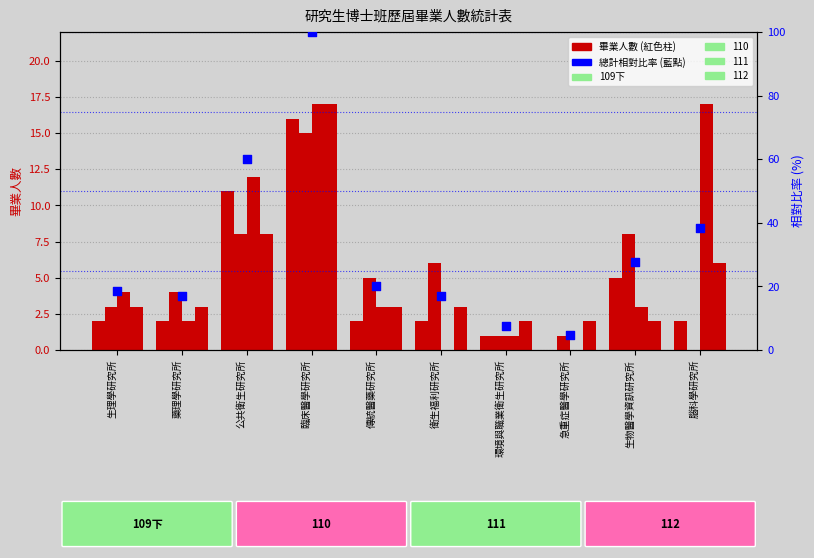

Which series has the largest total across all categories?

総計比率 (%)